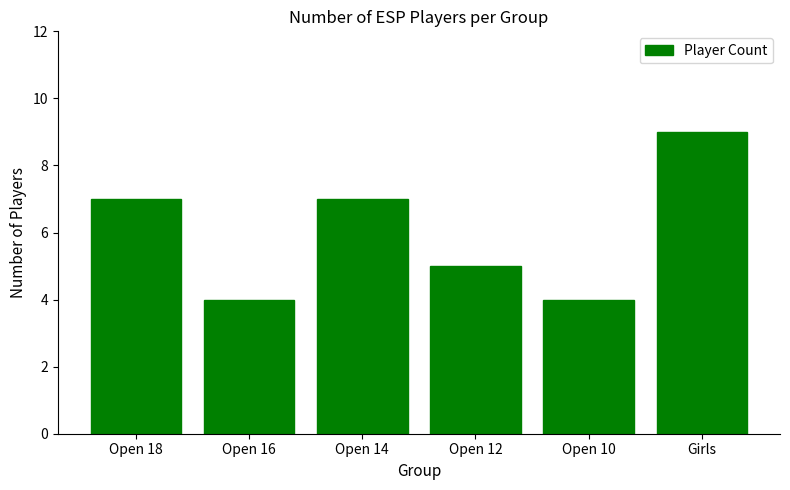

What is the minimum value shown in the chart?

4